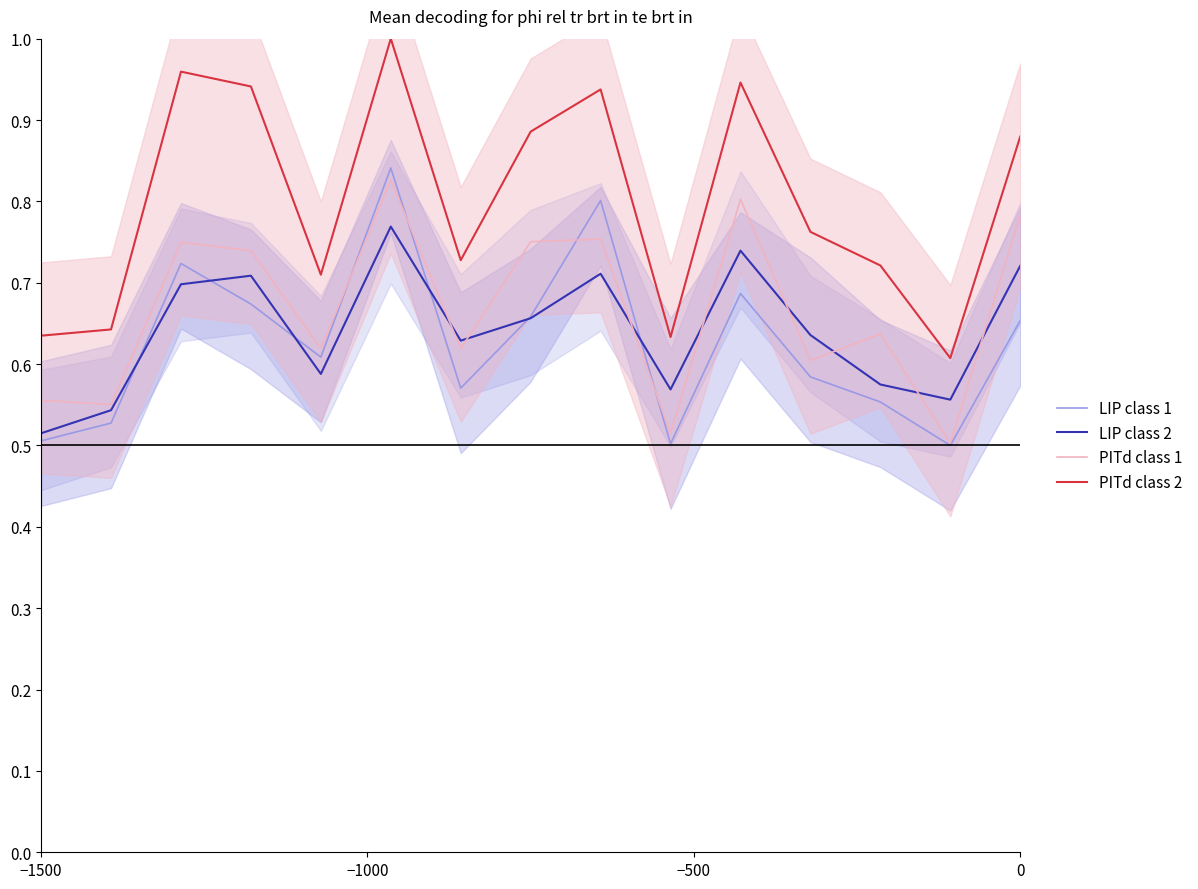

True or false: PITd class 2 and LIP class 2 cross at least once.

False